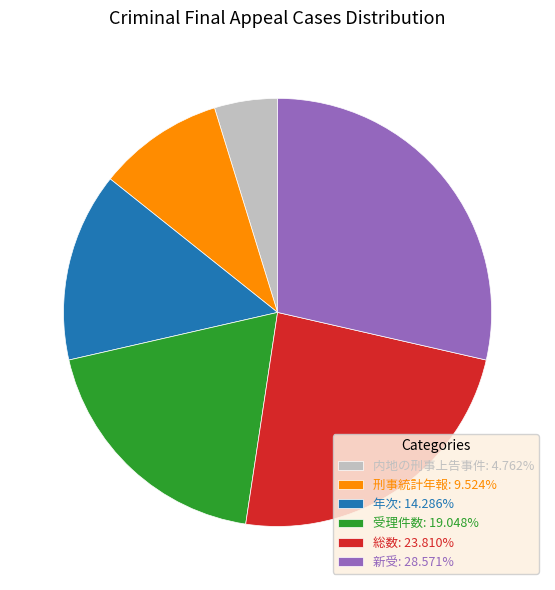

Rank the categories by value from highest to lowest.

新受, 総数, 受理件数, 年次, 刑事統計年報, 内地の刑事上告事件